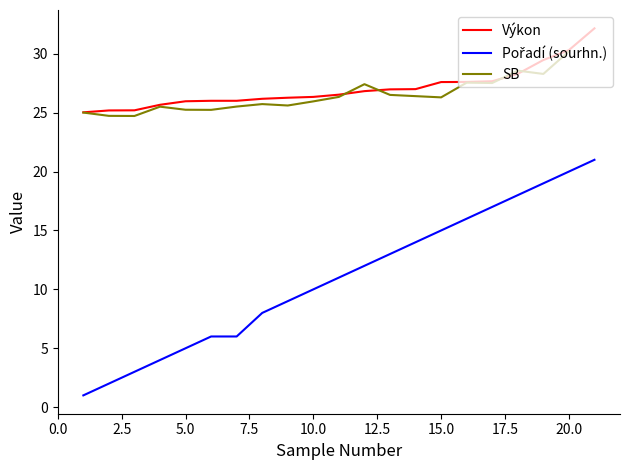

At how many categories does at least one series exceed 2?

21